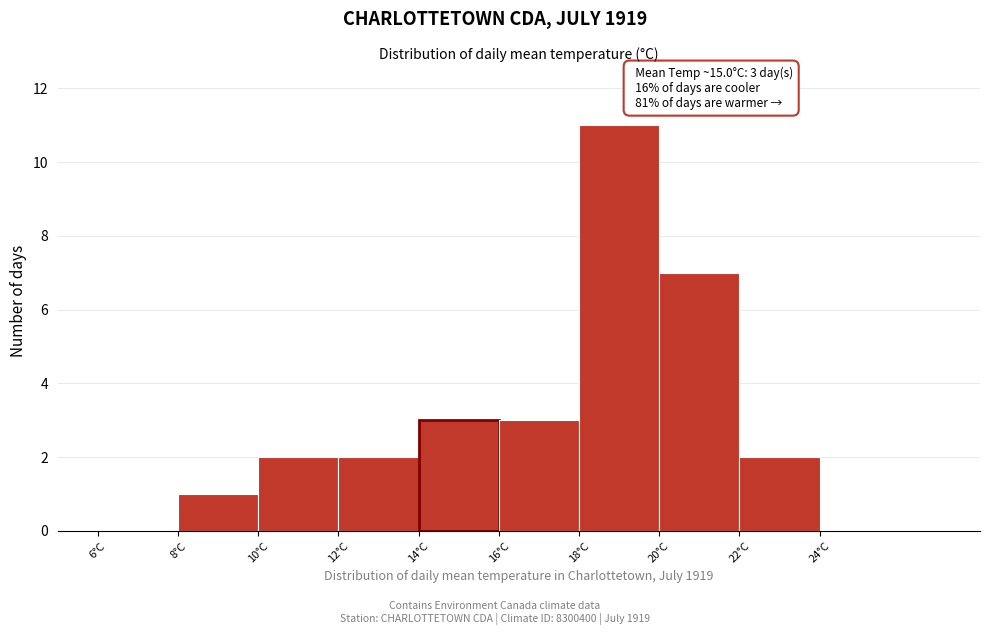

Which range on the x-axis has the tallest bar?

18 to 20